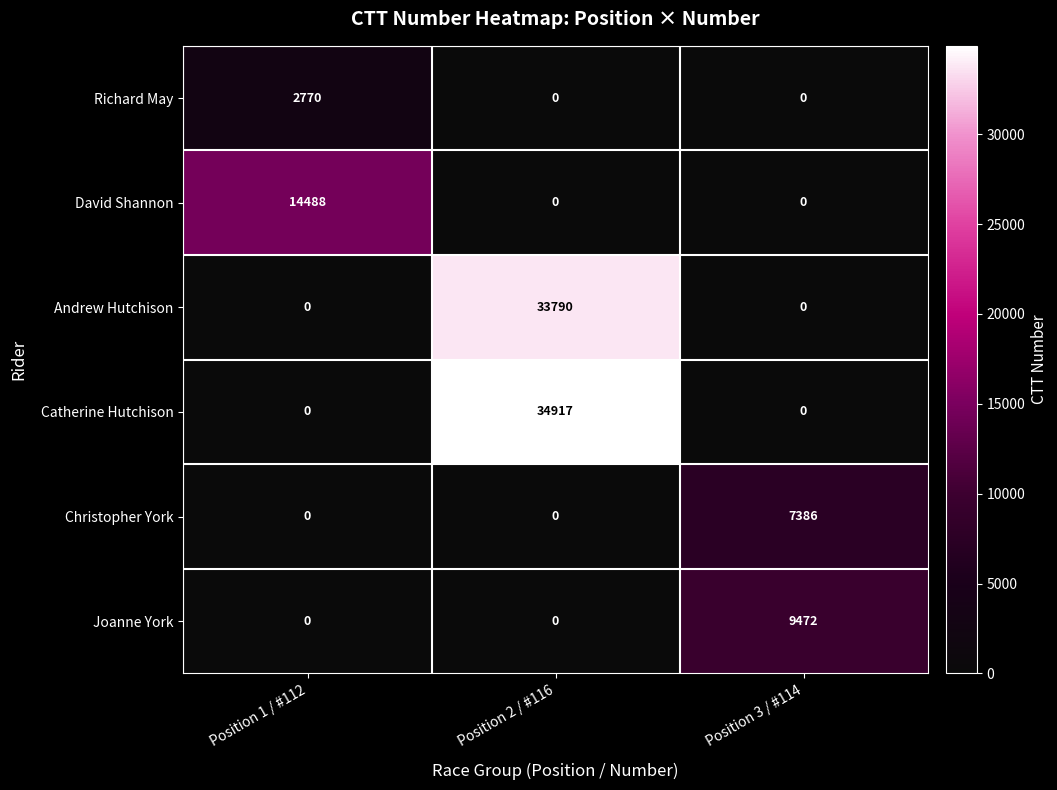

Reading left to right, what are all the values shown in this chart?

Richard May: Position 1 / #112=2770	Position 2 / #116=0	Position 3 / #114=0
David Shannon: Position 1 / #112=14488	Position 2 / #116=0	Position 3 / #114=0
Andrew Hutchison: Position 1 / #112=0	Position 2 / #116=33790	Position 3 / #114=0
Catherine Hutchison: Position 1 / #112=0	Position 2 / #116=34917	Position 3 / #114=0
Christopher York: Position 1 / #112=0	Position 2 / #116=0	Position 3 / #114=7386
Joanne York: Position 1 / #112=0	Position 2 / #116=0	Position 3 / #114=9472